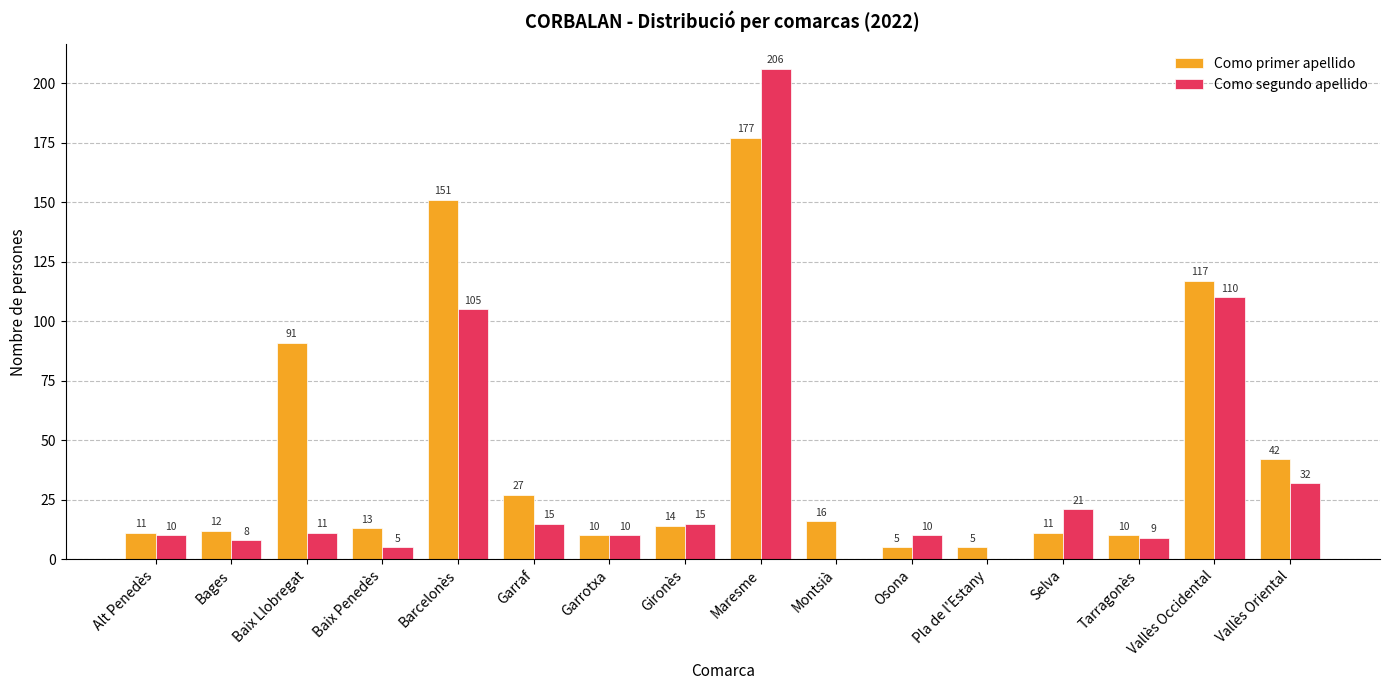

What is the difference between the Como primer apellido values at Maresme and Tarragonès?

167